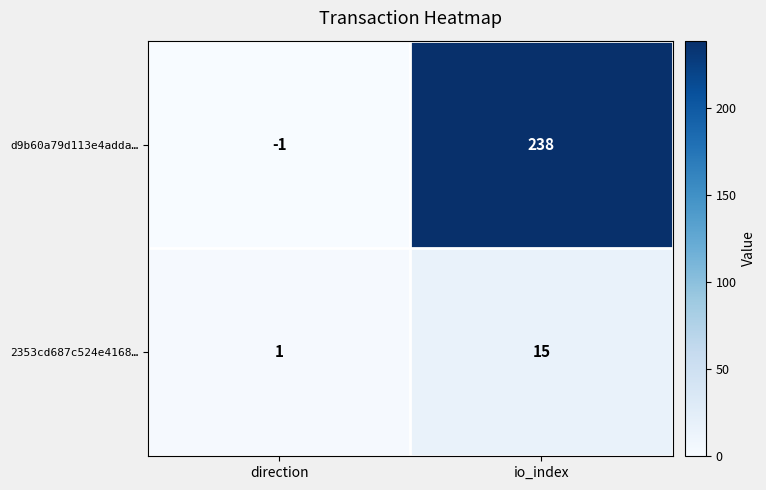

List the series in order of their peak value, highest first.

d9b60a79d113e4adda…, 2353cd687c524e4168…